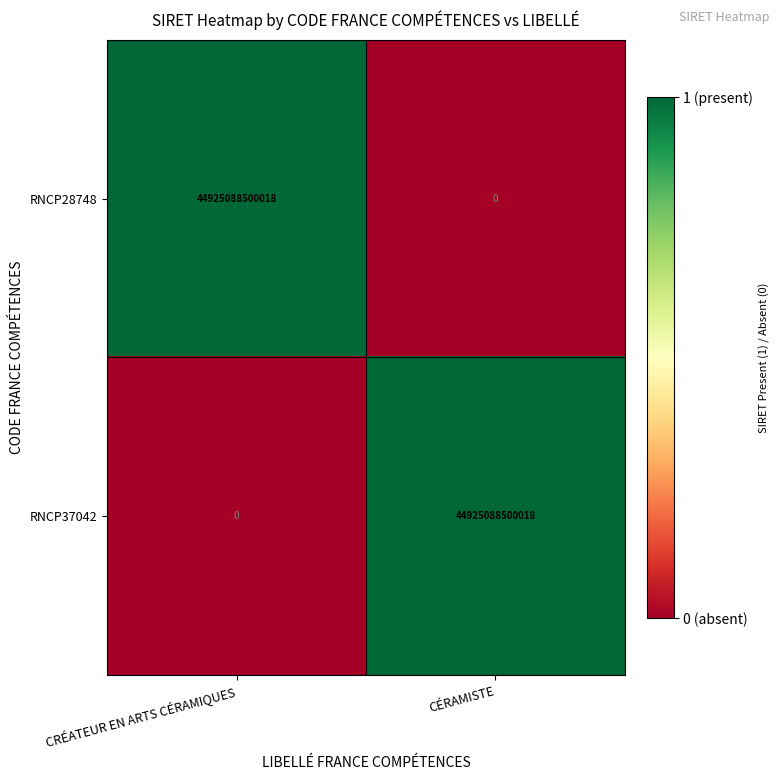

What is the difference between the maximum and minimum values in the RNCP37042 series?

44925088500018